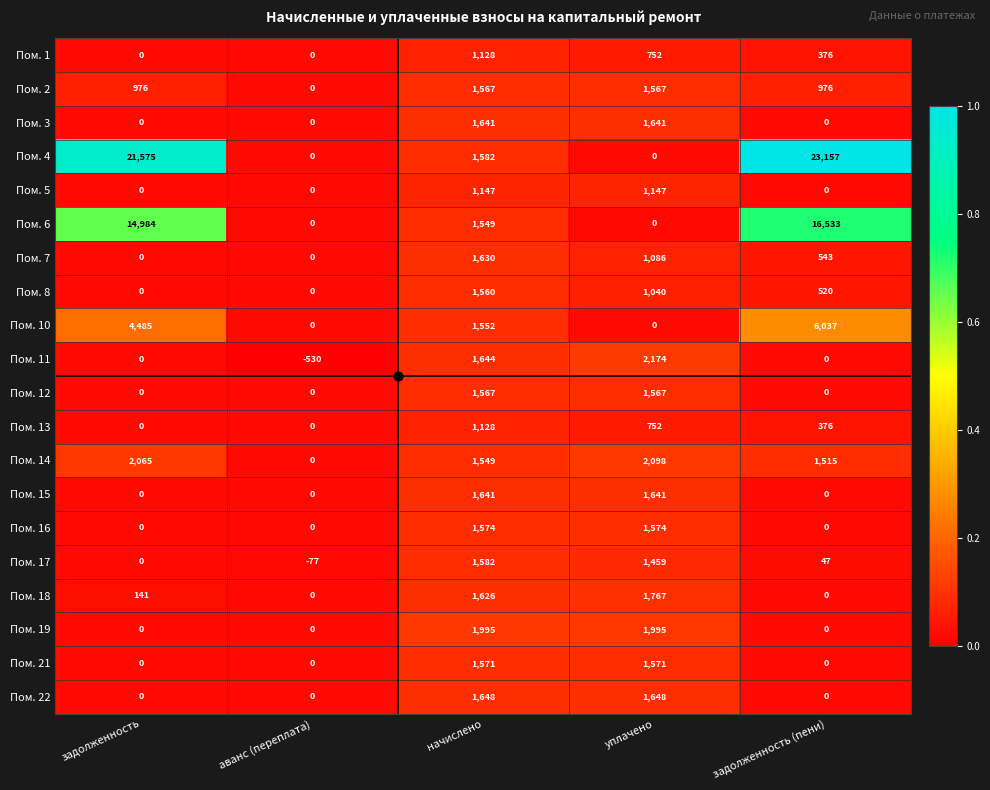

Count the number of categories in the chart.

5